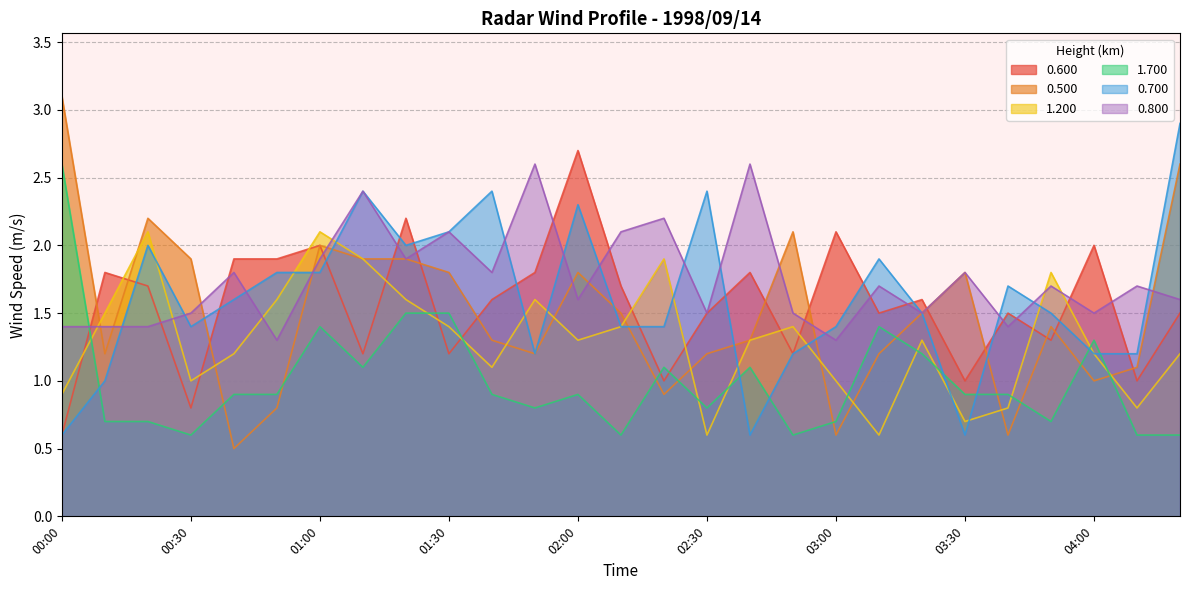

What position from the right is 02:20?

13